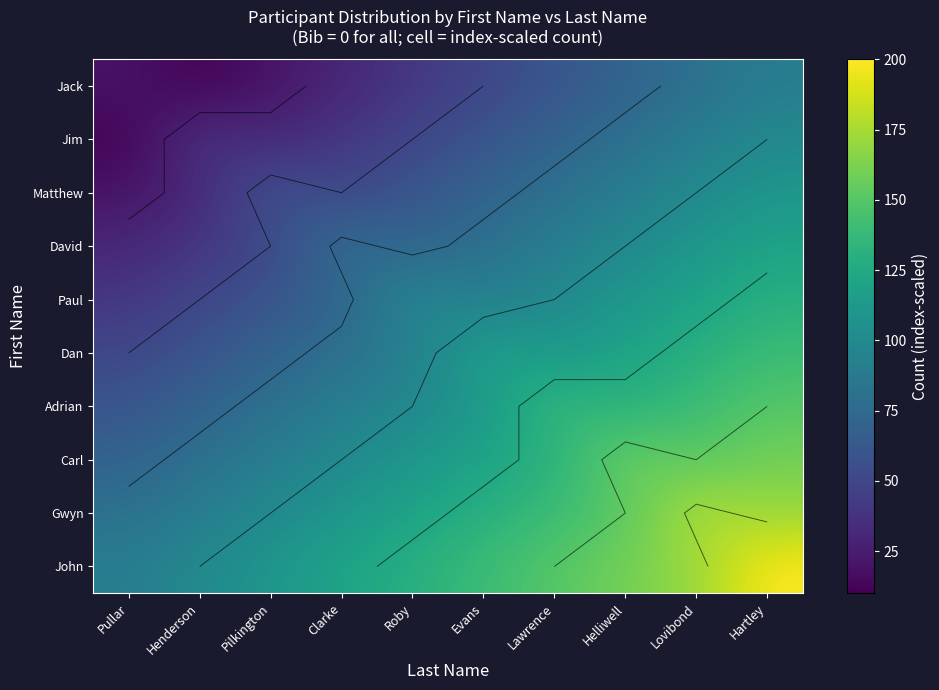

What is the sum of the David values at Evans and Roby?

150